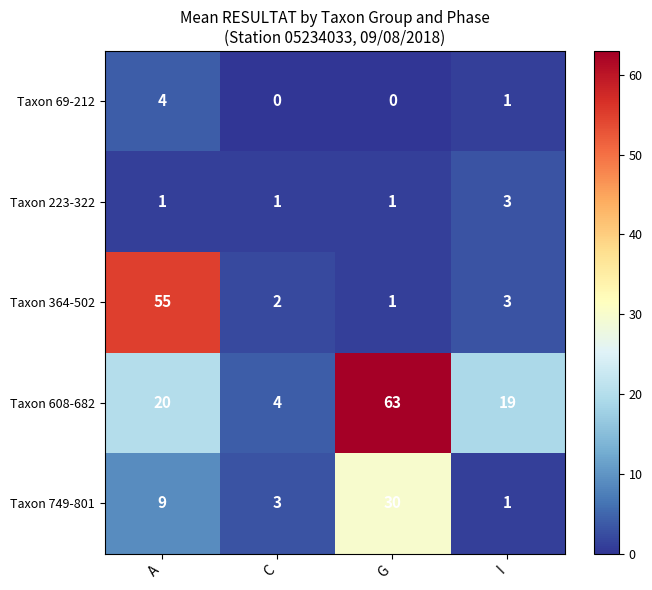

List the series in order of their peak value, lowest first.

Taxon 223-322, Taxon 69-212, Taxon 749-801, Taxon 364-502, Taxon 608-682